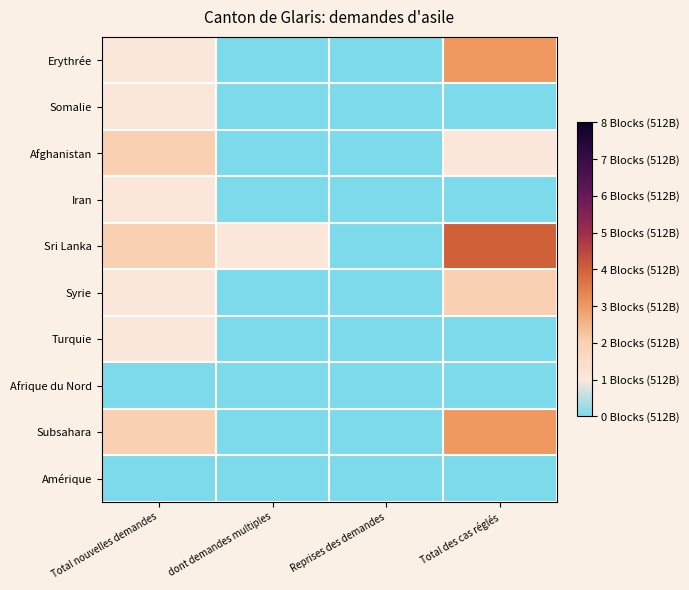

Which series has the largest total across all categories?

Sri Lanka